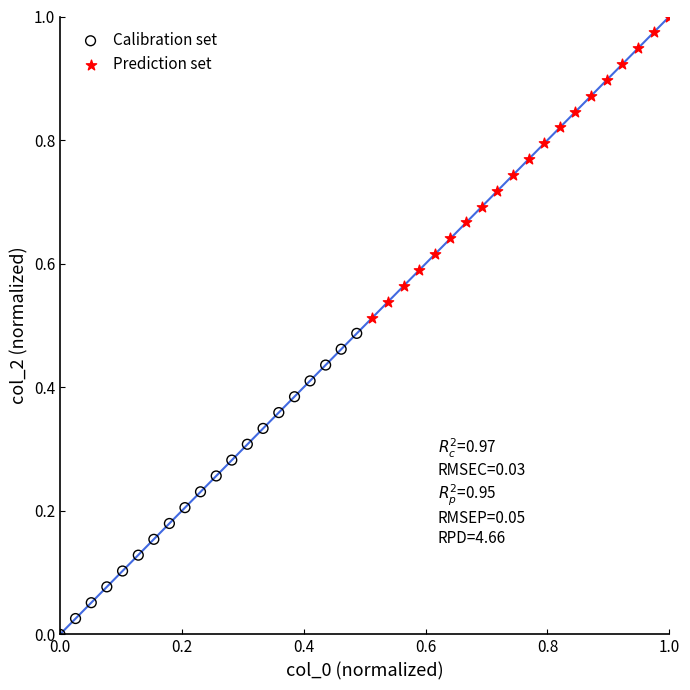

Which series reaches the minimum Y coordinate?

Calibration set